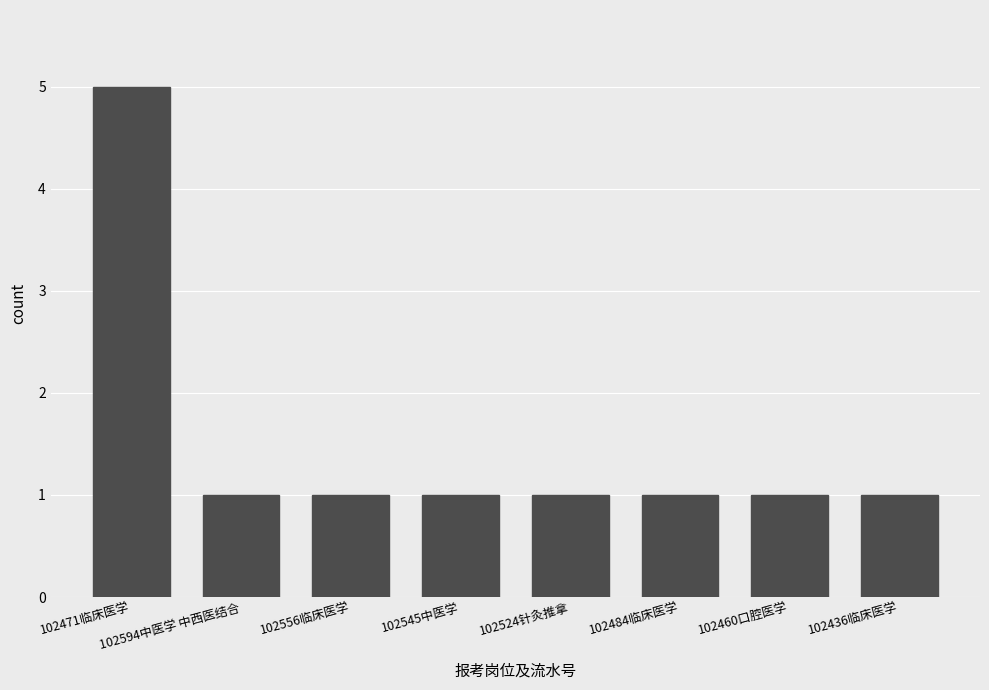

Count the number of data series in this chart.

1